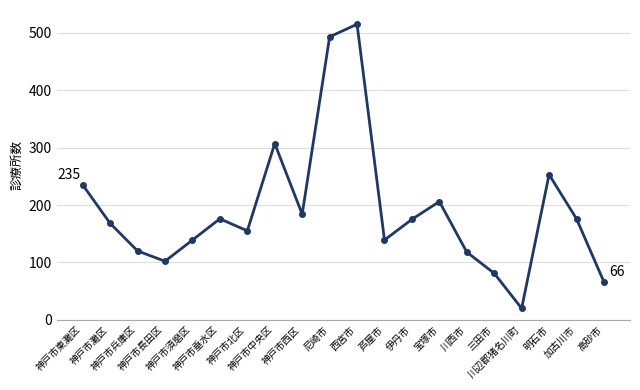

Is it true that the value at 神戸市灘区 is 268?

False